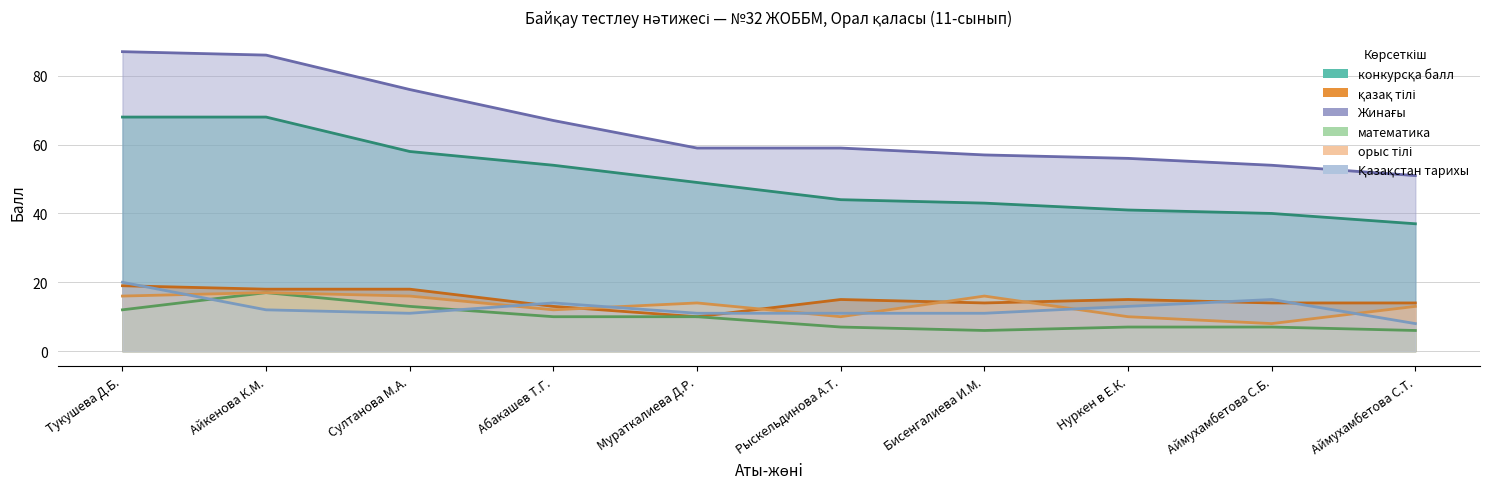

What is the smallest value displayed?

6